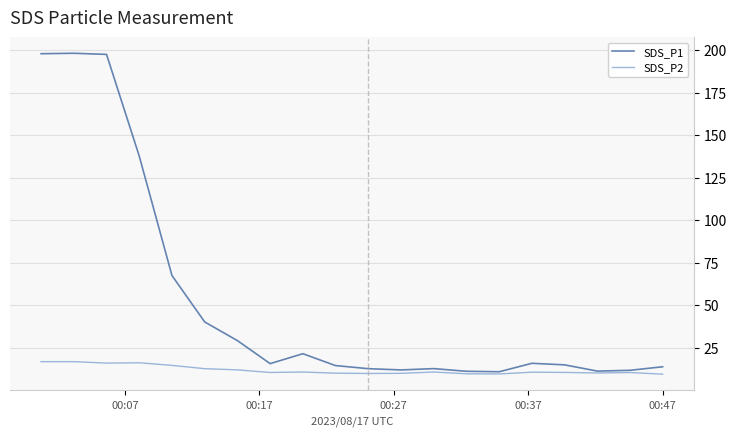

List the series in order of their overall mean, lowest first.

SDS_P2, SDS_P1